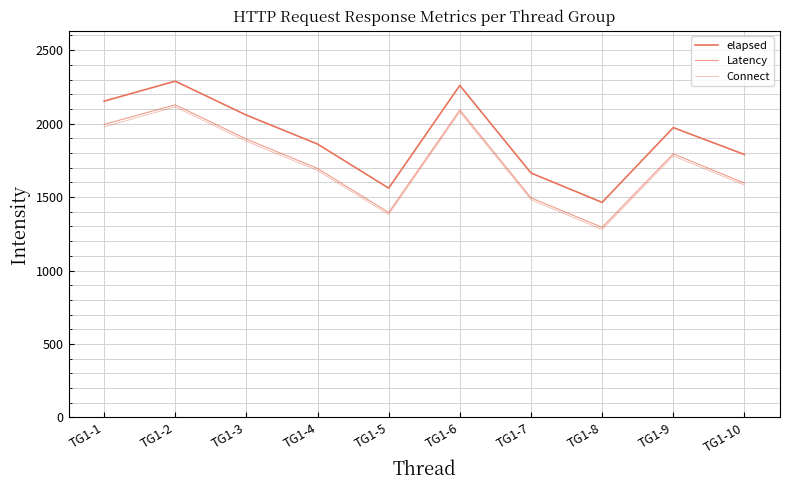

The Latency series shows 664 at TG1-2. True or false?

False